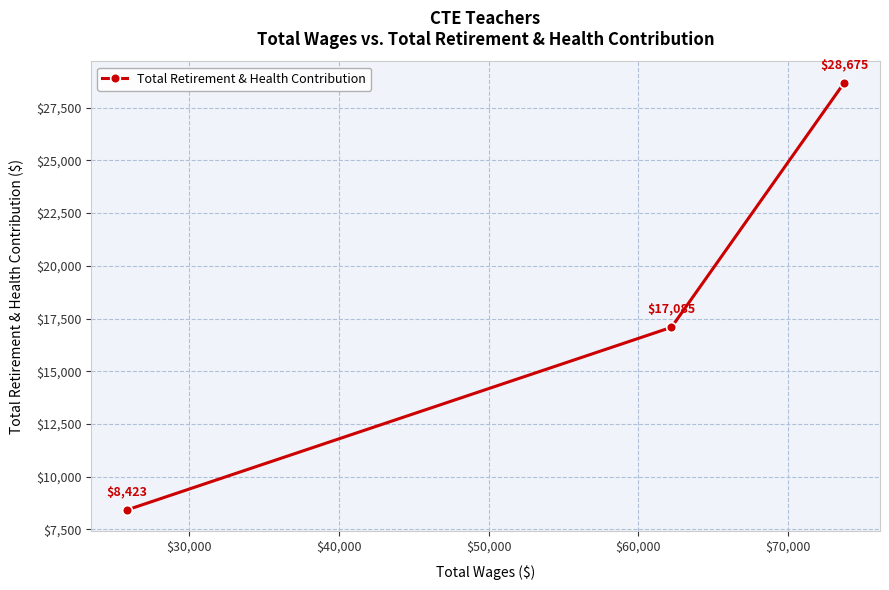

How many series are shown in this chart?

1